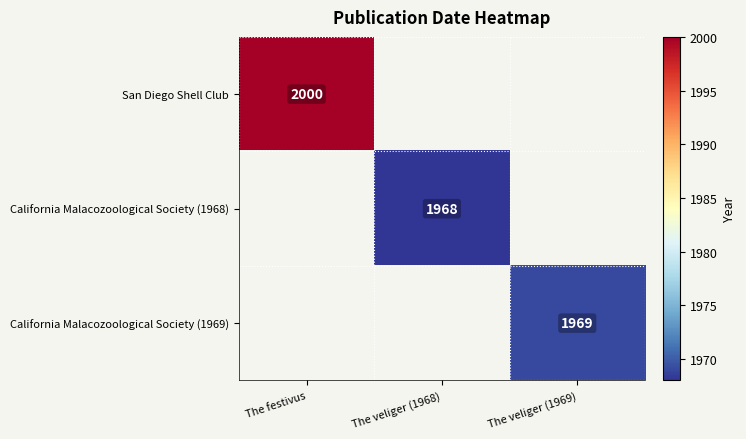

True or false: California Malacozoological Society (1968) has a value of 762 at The veliger (1968).

False